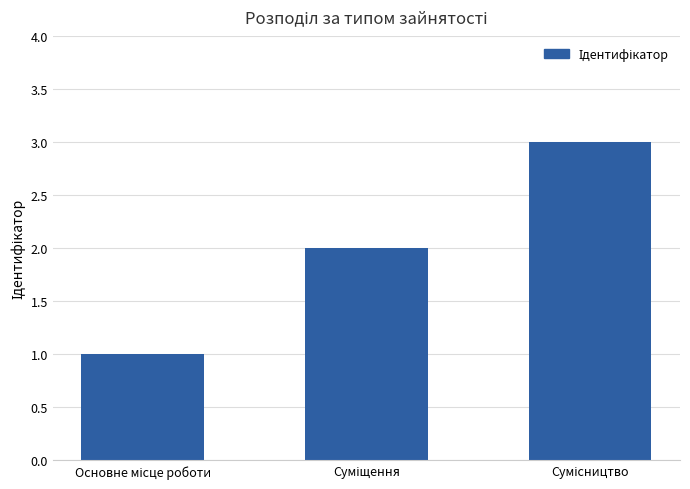

How many values are below 2?

1